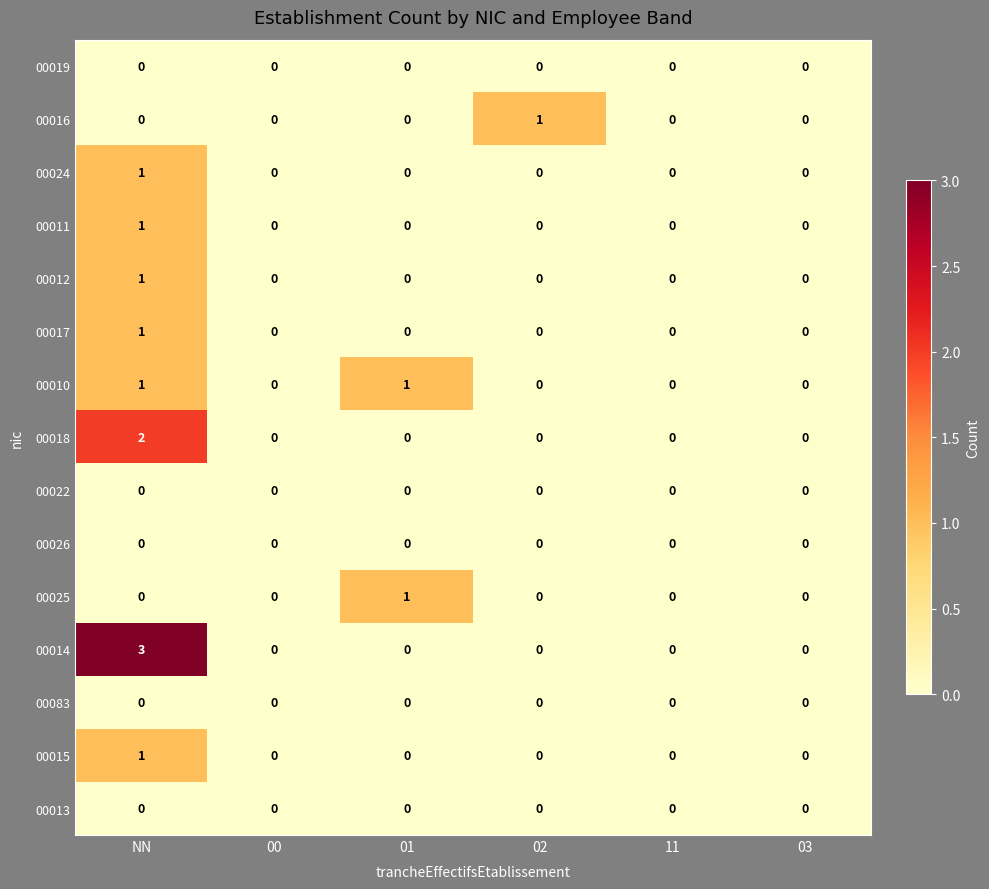

How many 00025 values are between 0 and 1?

6